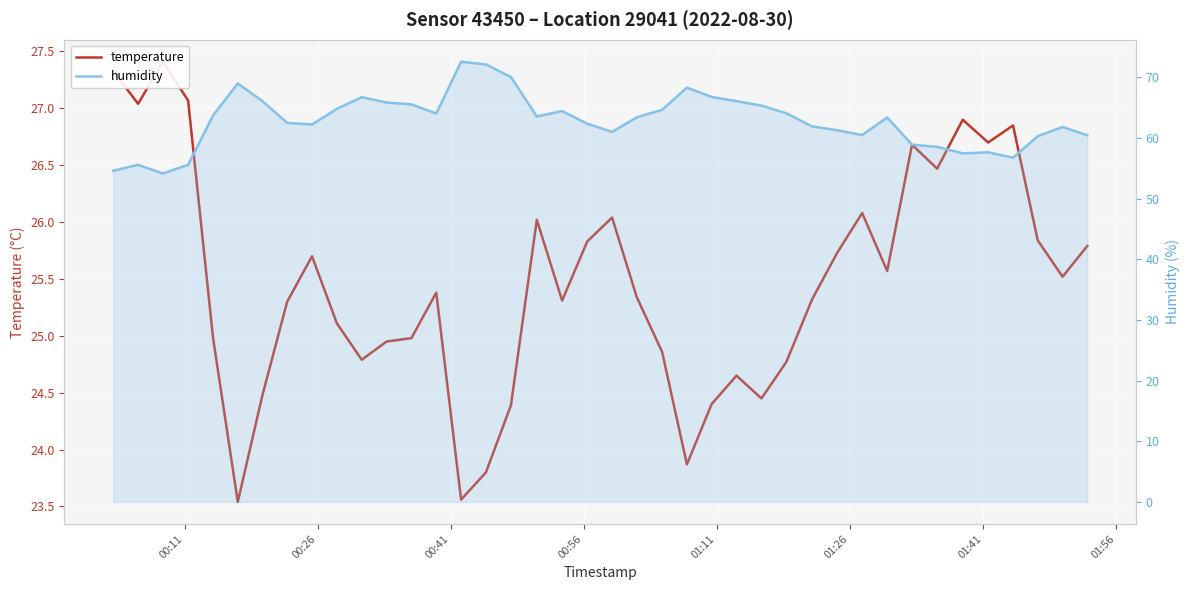

What is the maximum value shown in the chart?

72.6